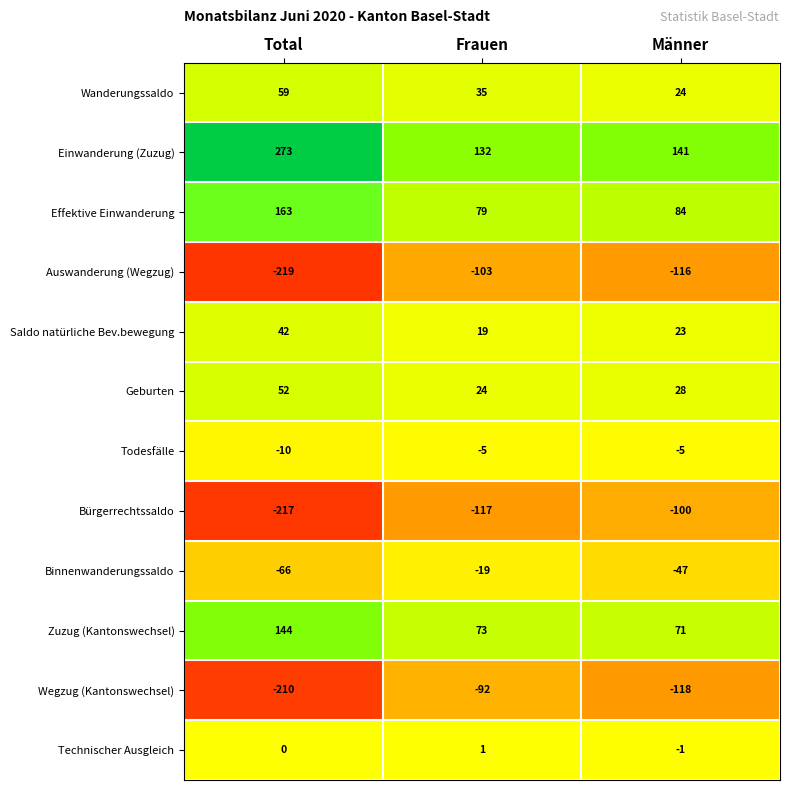

True or false: Wanderungssaldo has a value of 97 at Total.

False